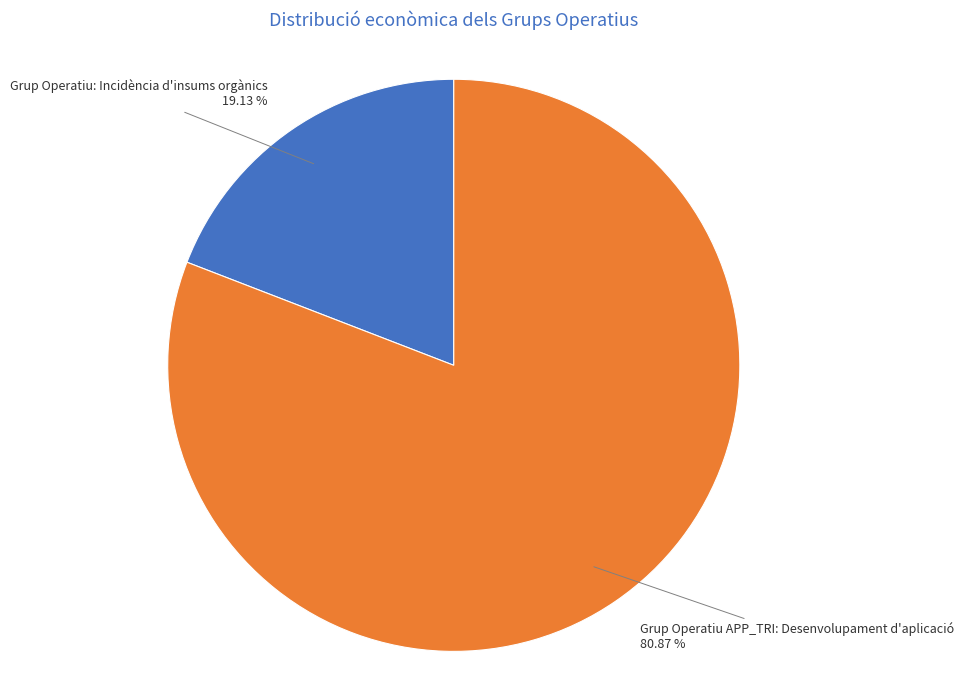

What percentage is the Grup Operatiu: Incidència d'insums orgànics slice, to the nearest percent?

19%